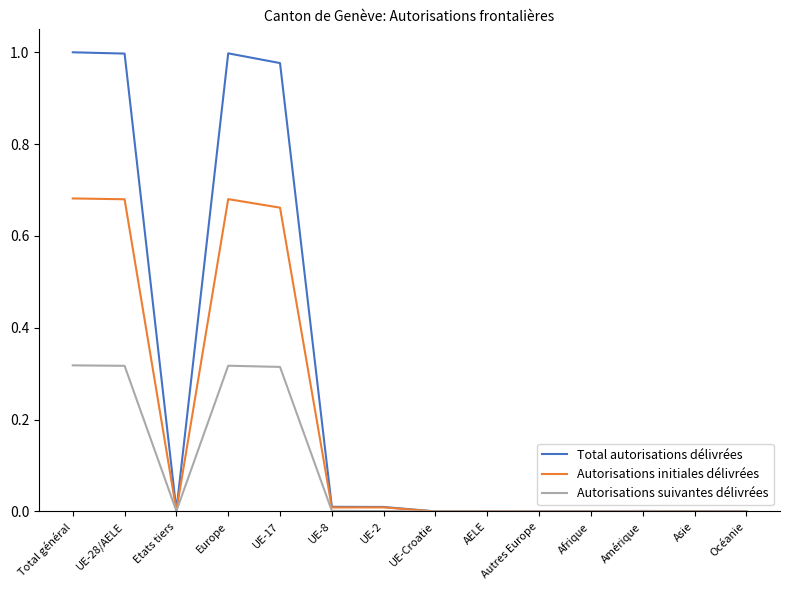

Rank the series by their maximum value, from lowest to highest.

Autorisations suivantes délivrées, Autorisations initiales délivrées, Total autorisations délivrées